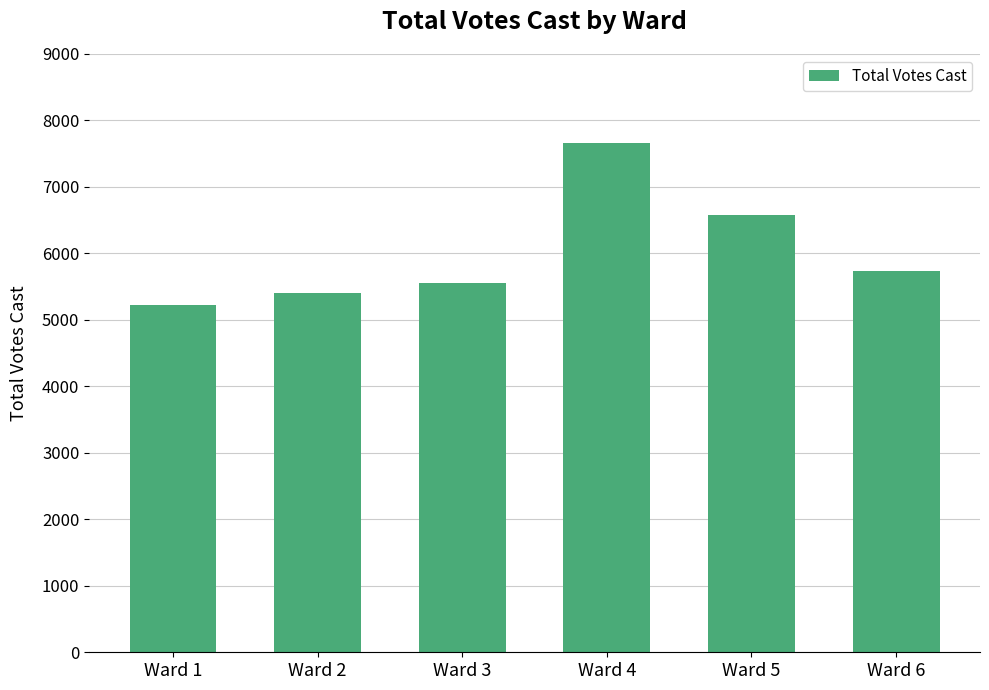

At which category does the chart reach its minimum across all series?

Ward 1